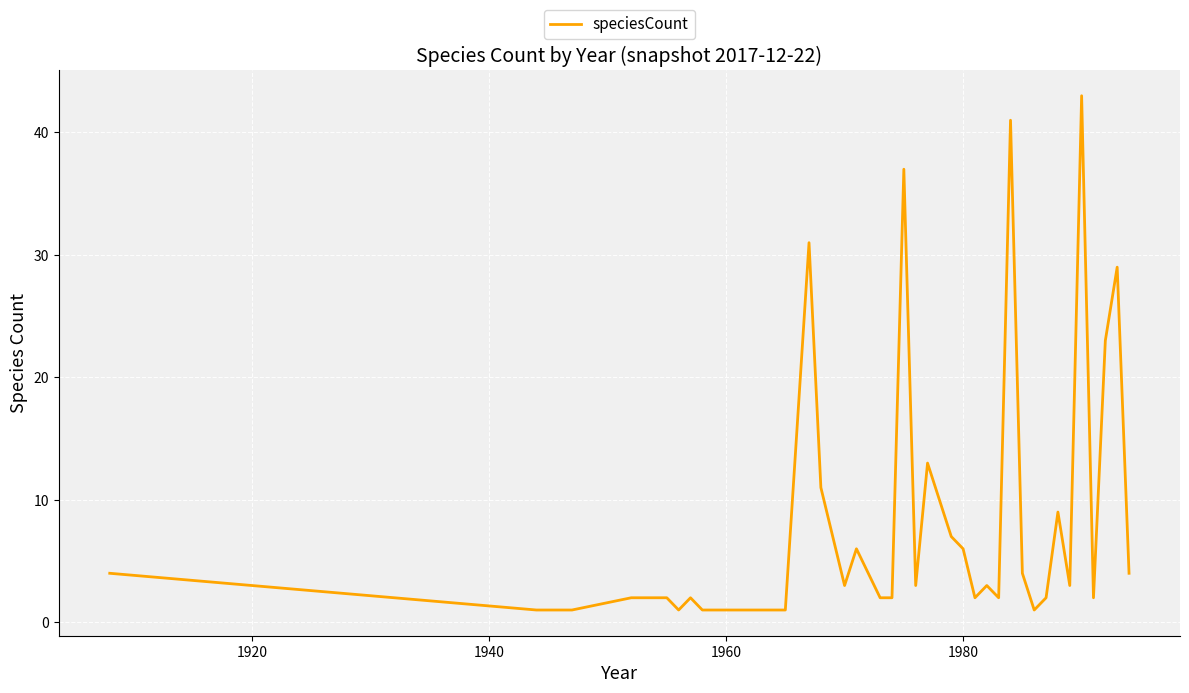

What is the greatest value displayed?

43